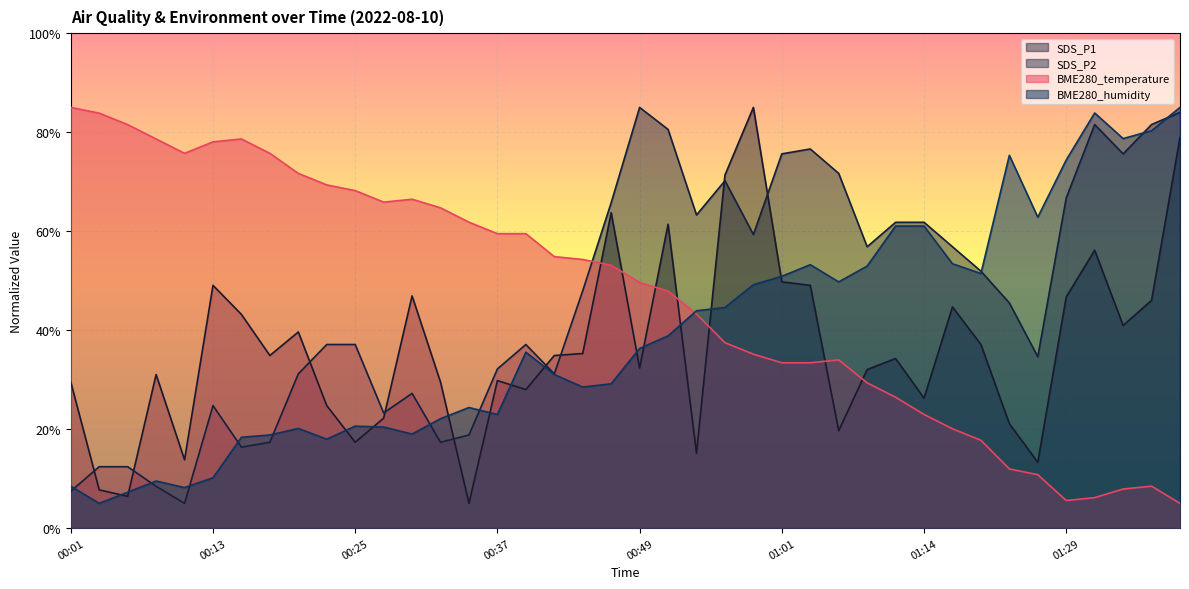

At how many categories does at least one series exceed 22?

40